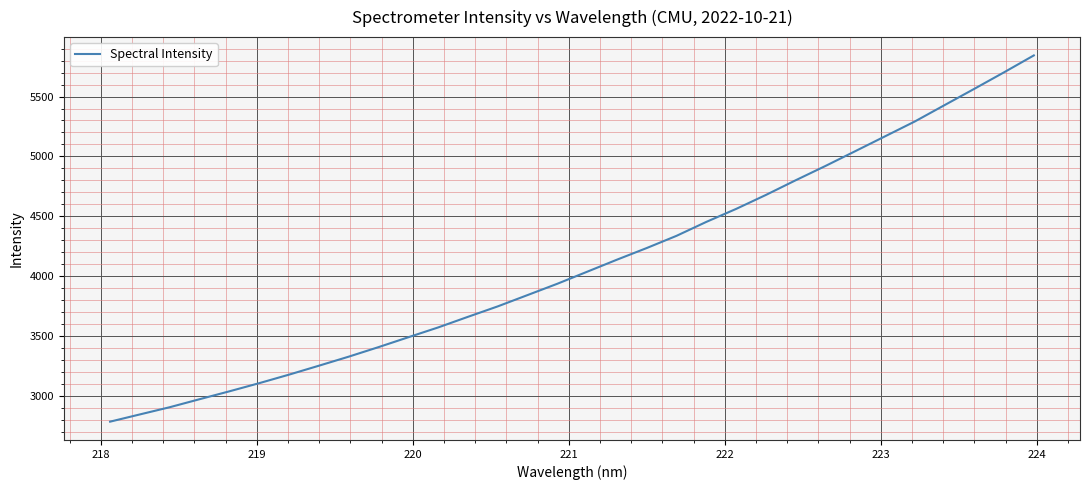

What is the smallest value displayed?

2786.6